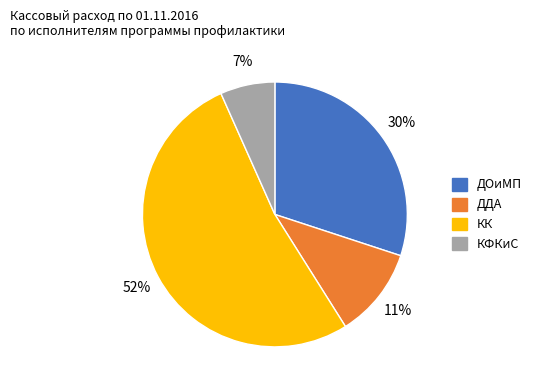

True or false: КФКиС accounts for 1% of the total.

False